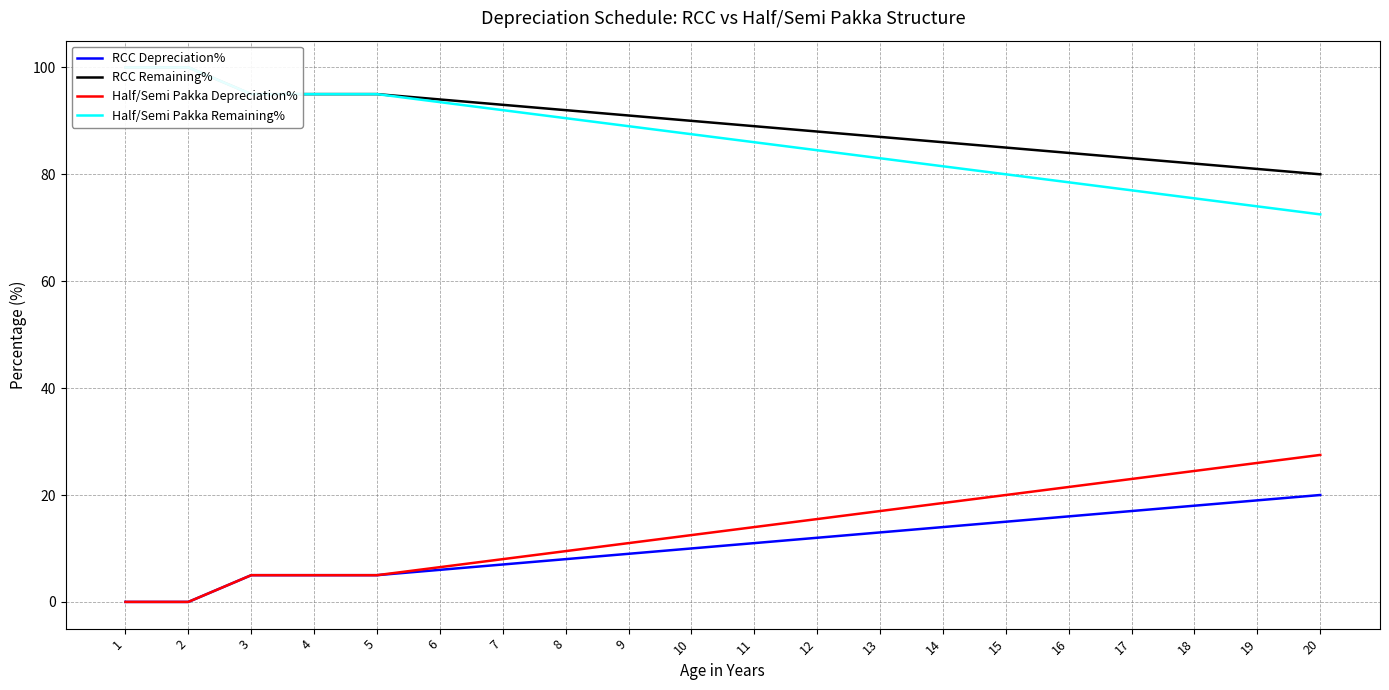

Is the value of RCC Depreciation% at 9 greater than the value of Half/Semi Pakka Depreciation% at 9?

No